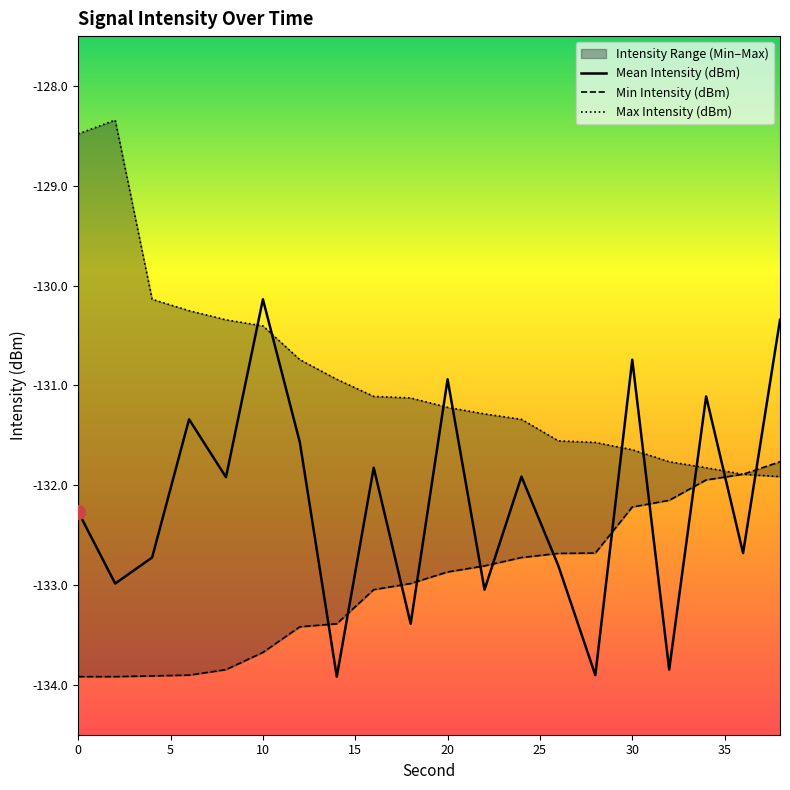

The value of Max Intensity (dBm) at 26 is -78.2. True or false?

False